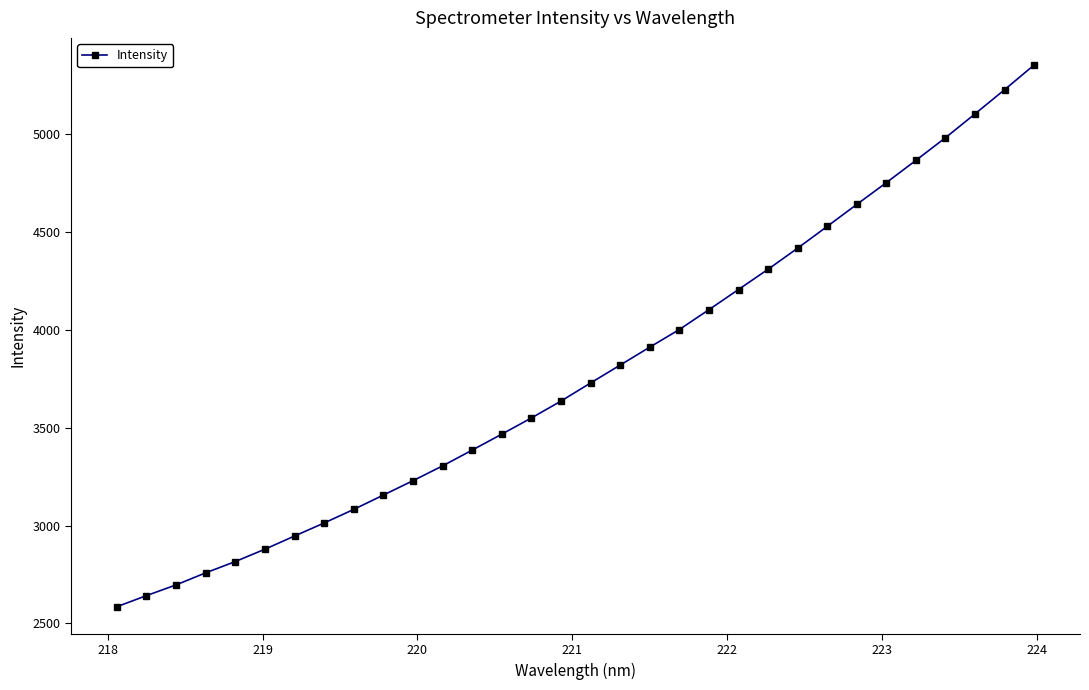

True or false: there are more than 2 points higher than both neighbors.

False